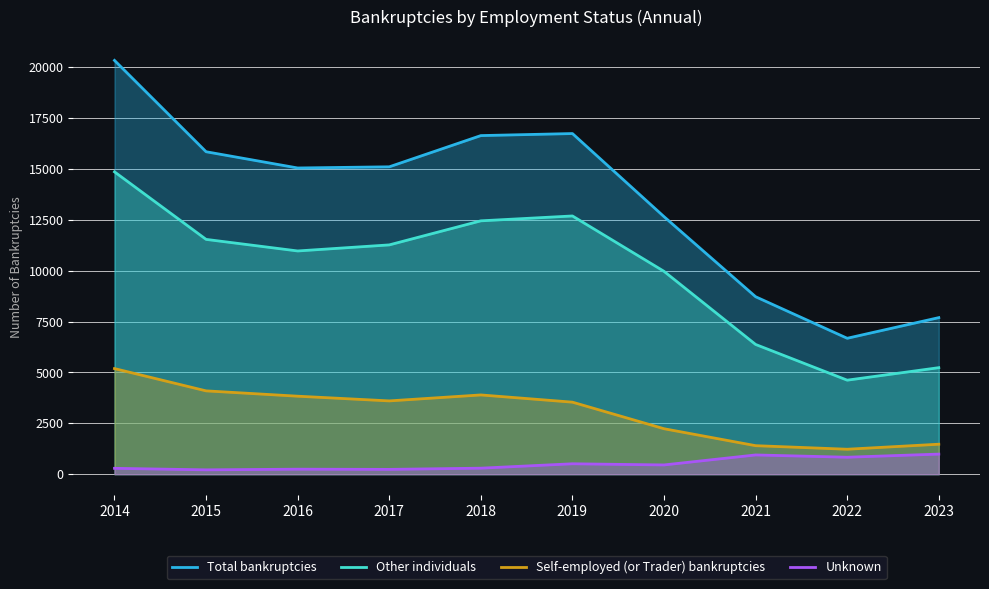

At which category does Total bankruptcies reach its first local valley?

2016